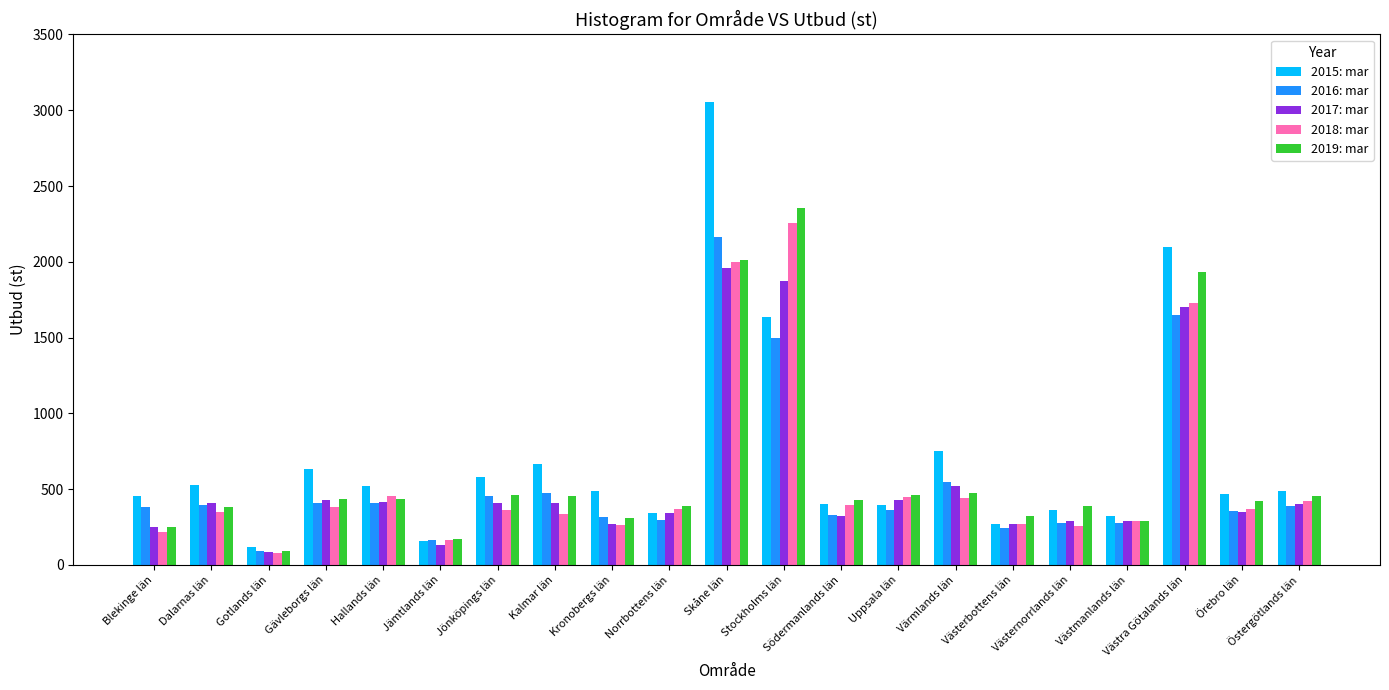

What are all the series names shown in the legend?

2015: mar, 2016: mar, 2017: mar, 2018: mar, 2019: mar